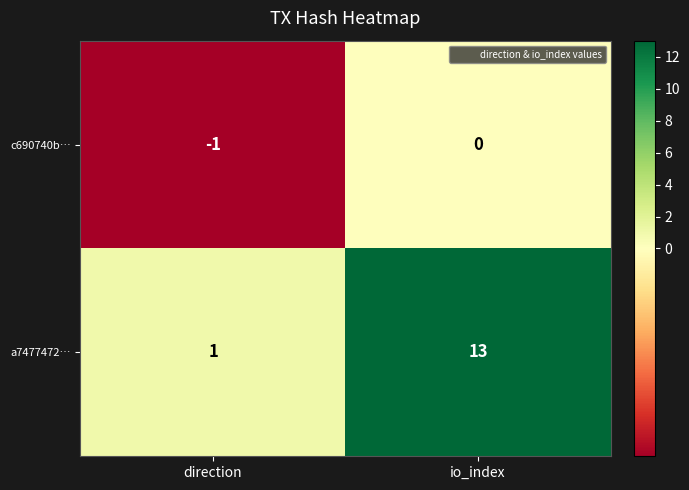

Rank the series by their average value, from highest to lowest.

a7477472…, c690740b…